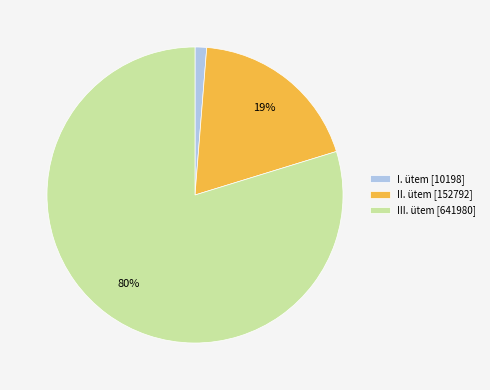

Do III. ütem [641980] and I. ütem [10198] together represent more than half of the pie?

Yes